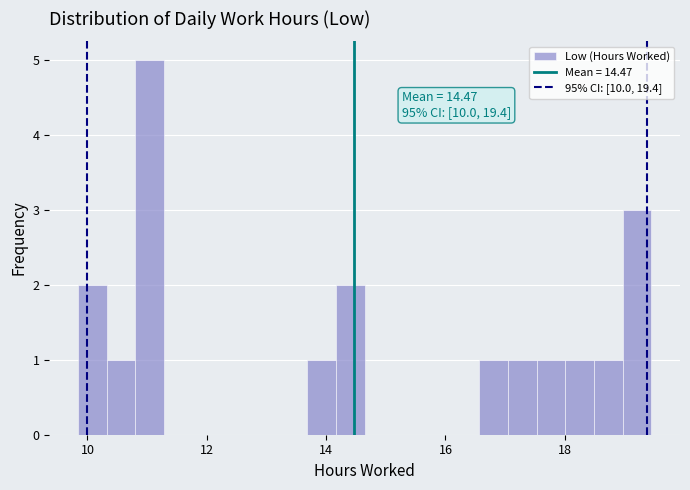

Read against the x-axis, roughly where is the centre of the tallest bar?

11.0